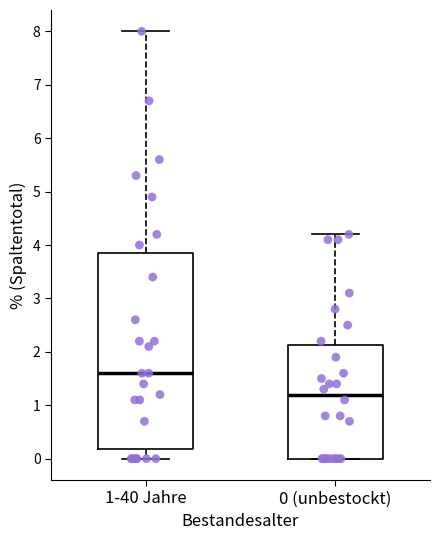

Which box's median line is the highest?

1-40 Jahre